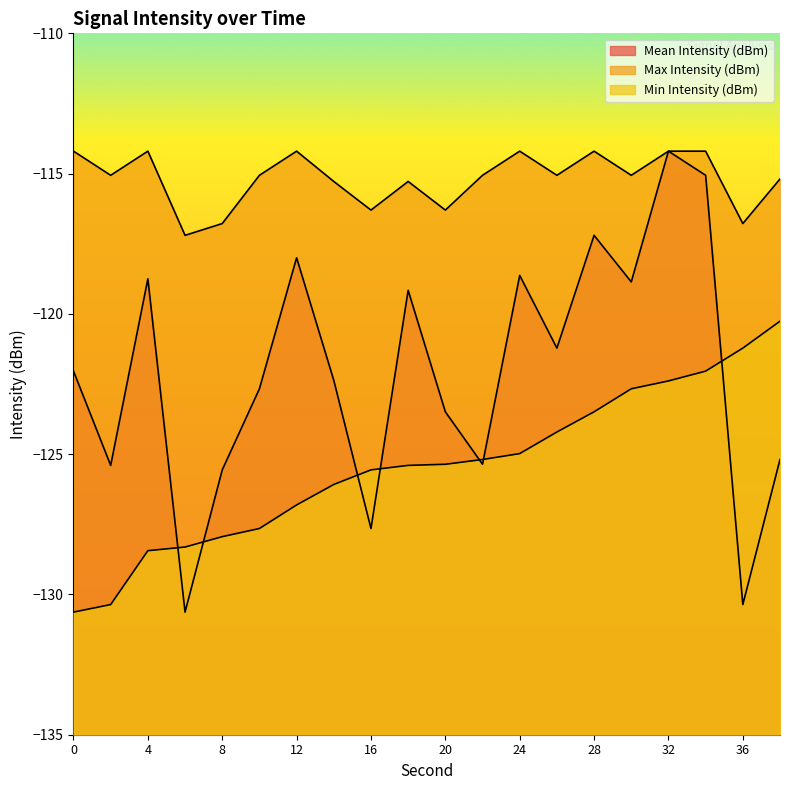

The Min Intensity (dBm) series shows -193.3 at 8. True or false?

False